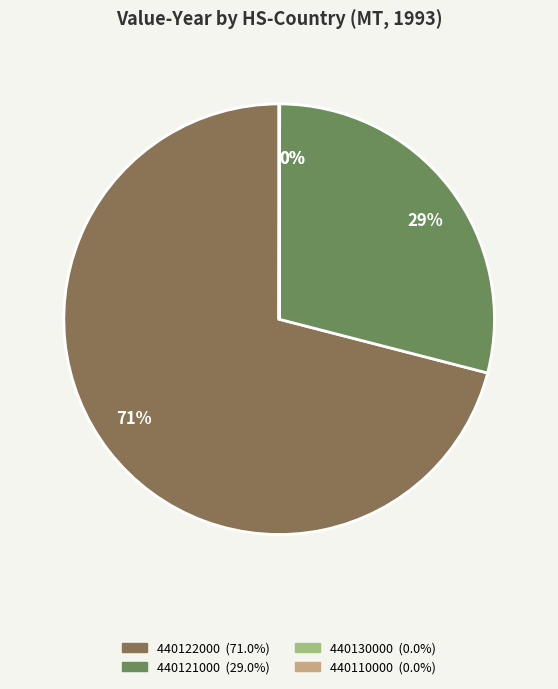

Is there a majority slice in this chart?

Yes